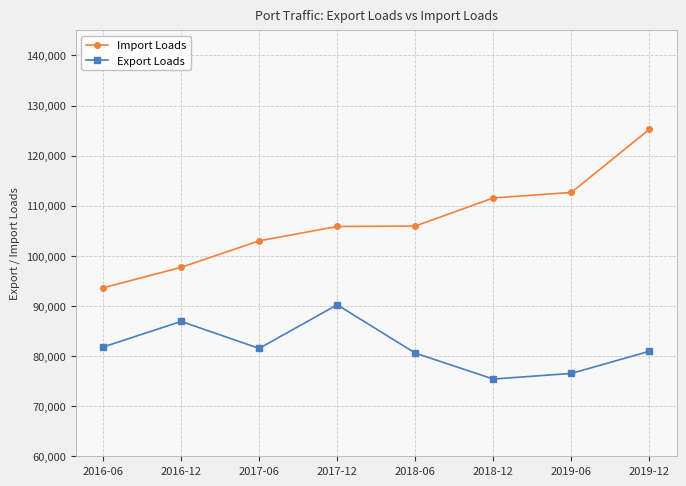

What is the total value across all series at 2017-06?

184539.8